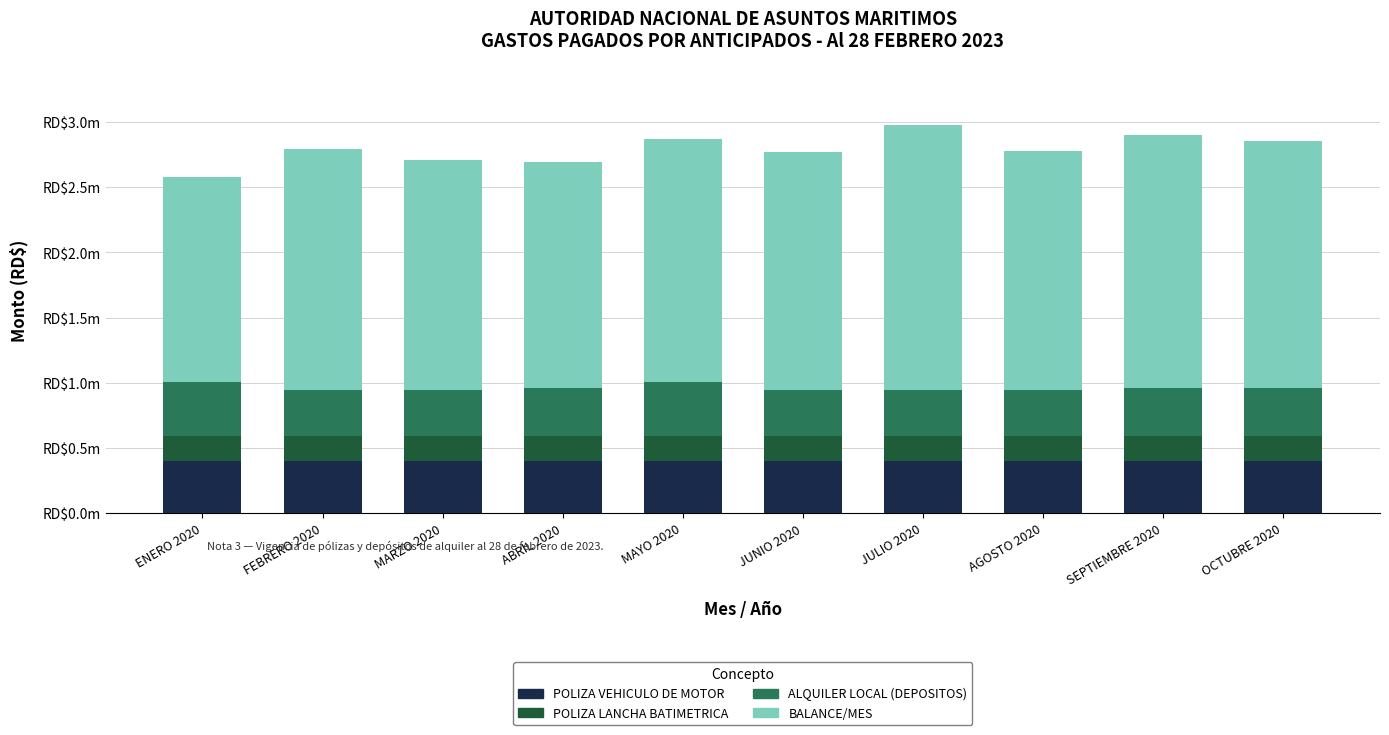

What is the label of the 8th bar from the left?

AGOSTO 2020